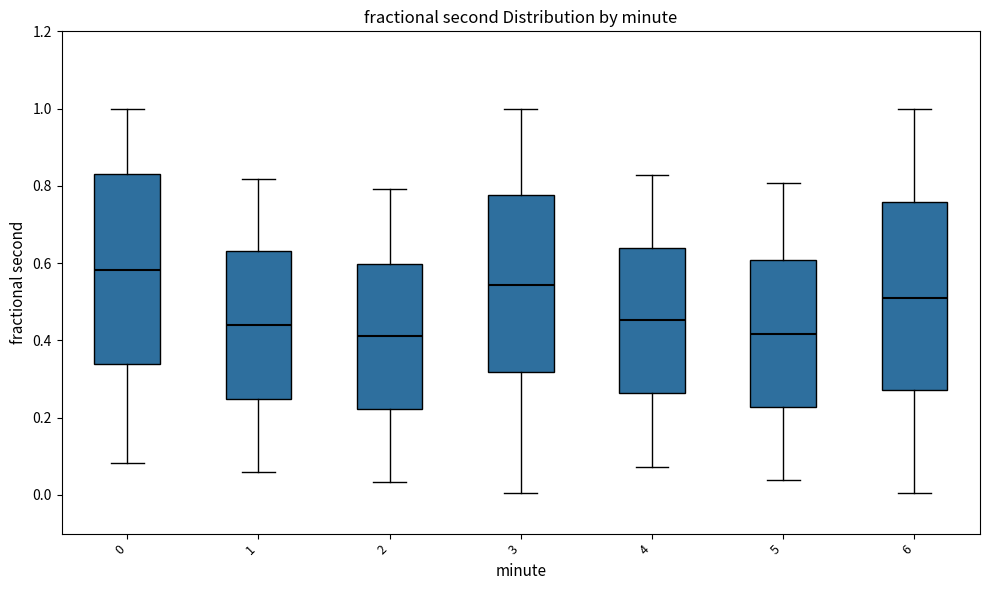

Where does the upper whisker of the box at x = 0 end on the y-axis? The values are not printed on the chart, so give them approximately, as read against the axis.

1.00